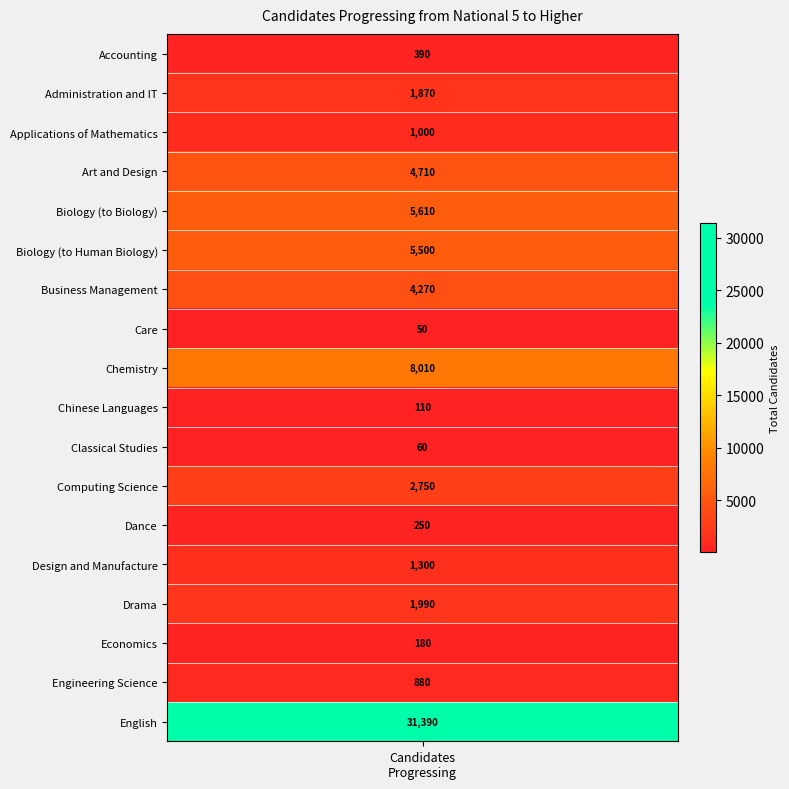

What is the change in value from 1 to 3?

+2840